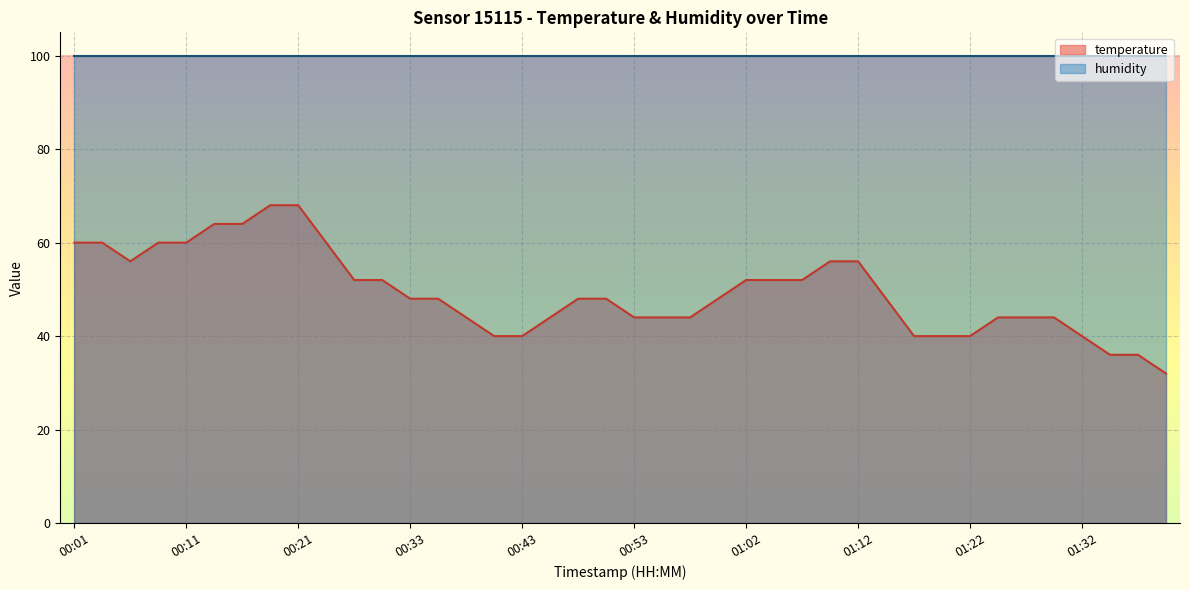

Is it true that the value at 00:23 is 60?

True